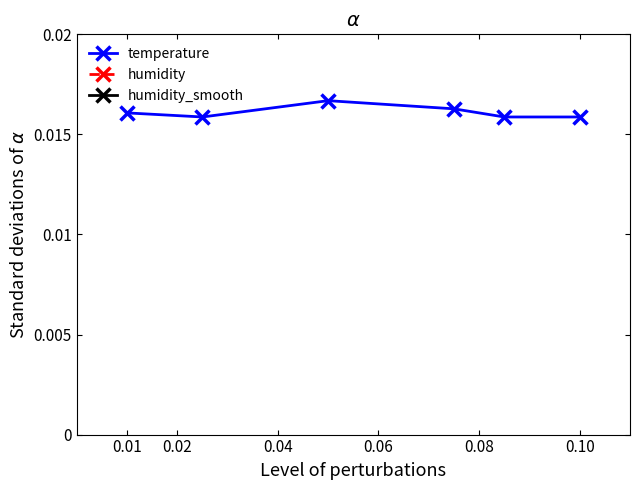

Count the temperature values in the range 0 to 1.

6